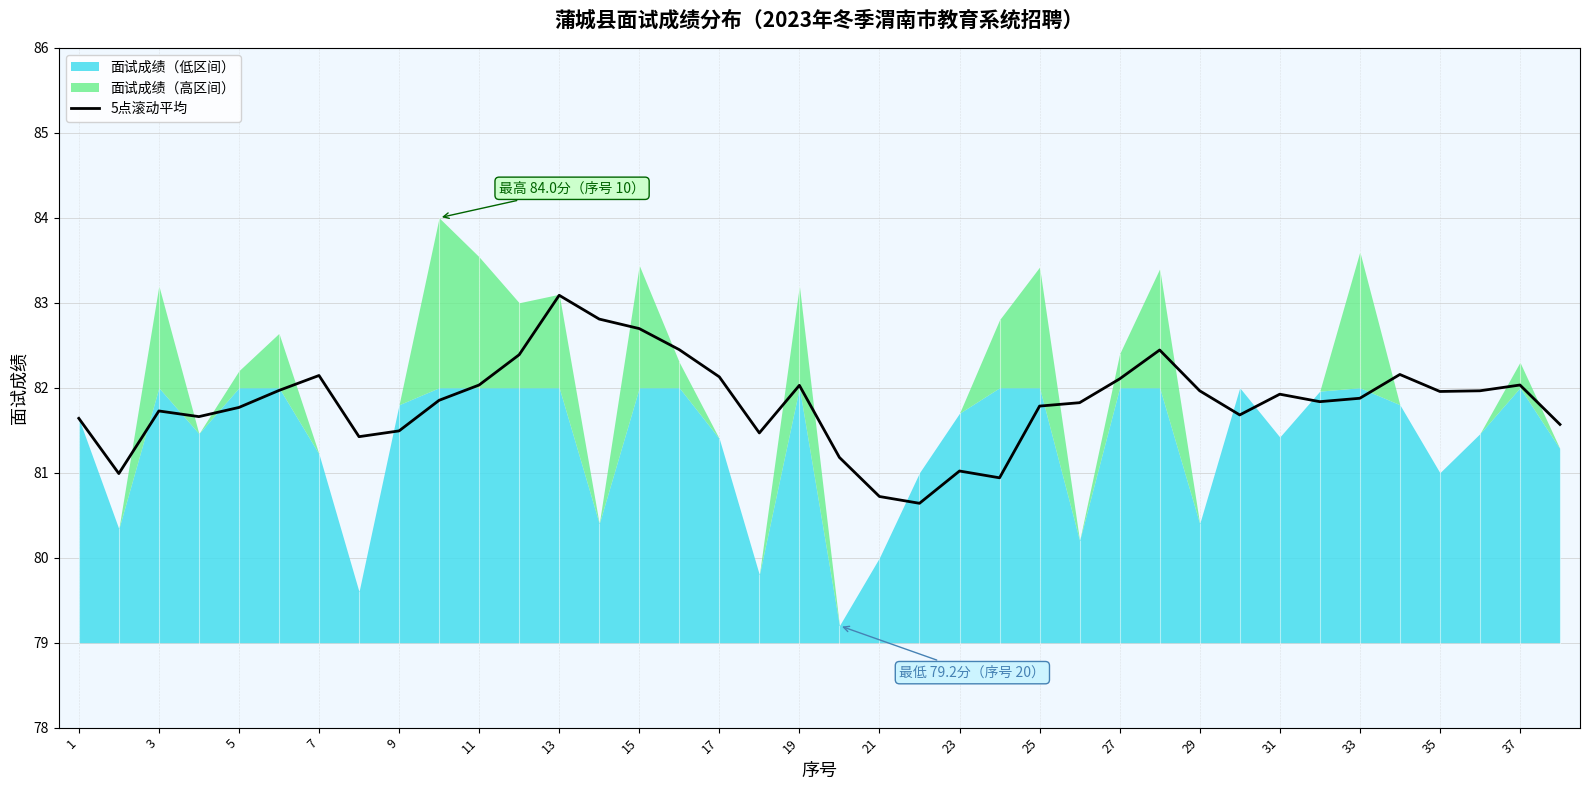

True or false: 5点滚动平均 has a value of 124.2 at 23.

False